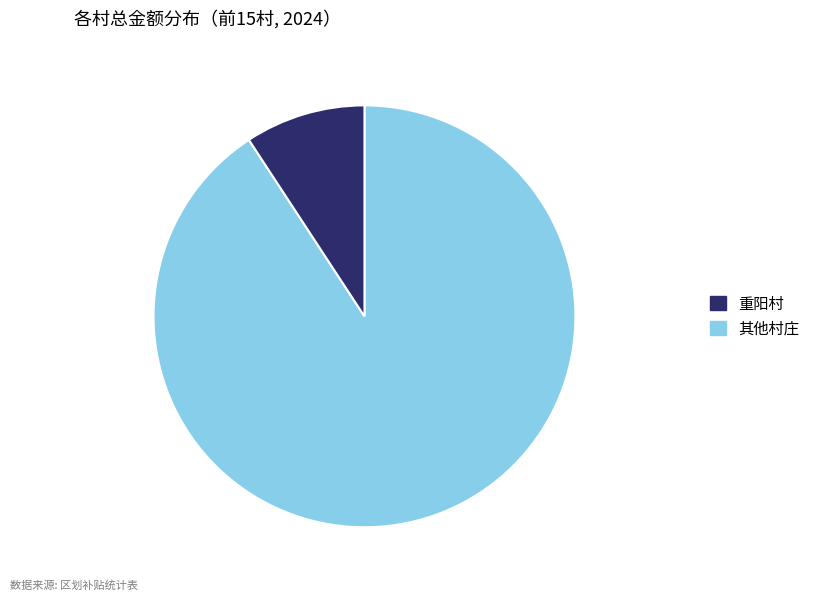

Is there any slice that represents more than half of the pie?

Yes